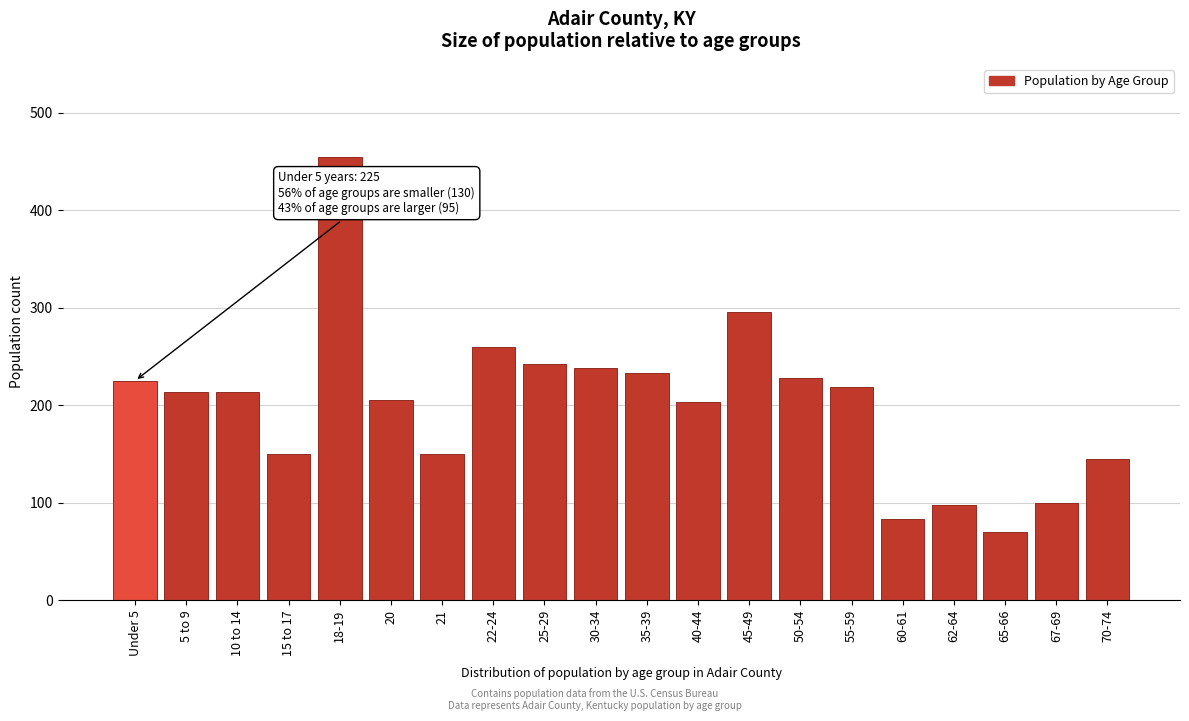

Is it true that the value at 25-29 is 242?

True